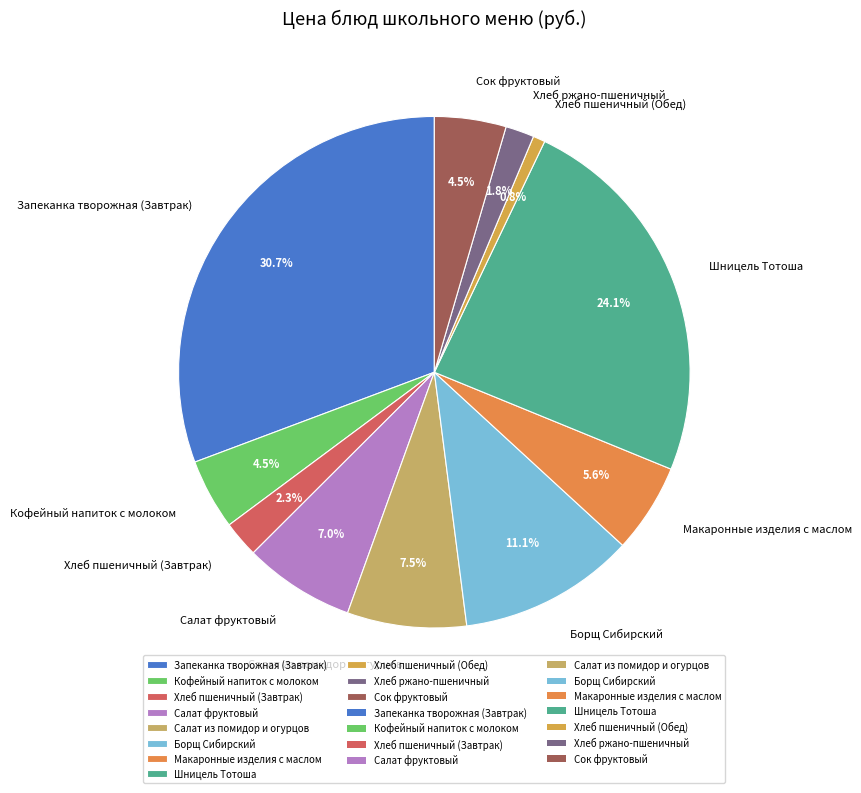

Which has a higher value, Салат из помидор и огурцов or Хлеб пшеничный (Завтрак)?

Салат из помидор и огурцов